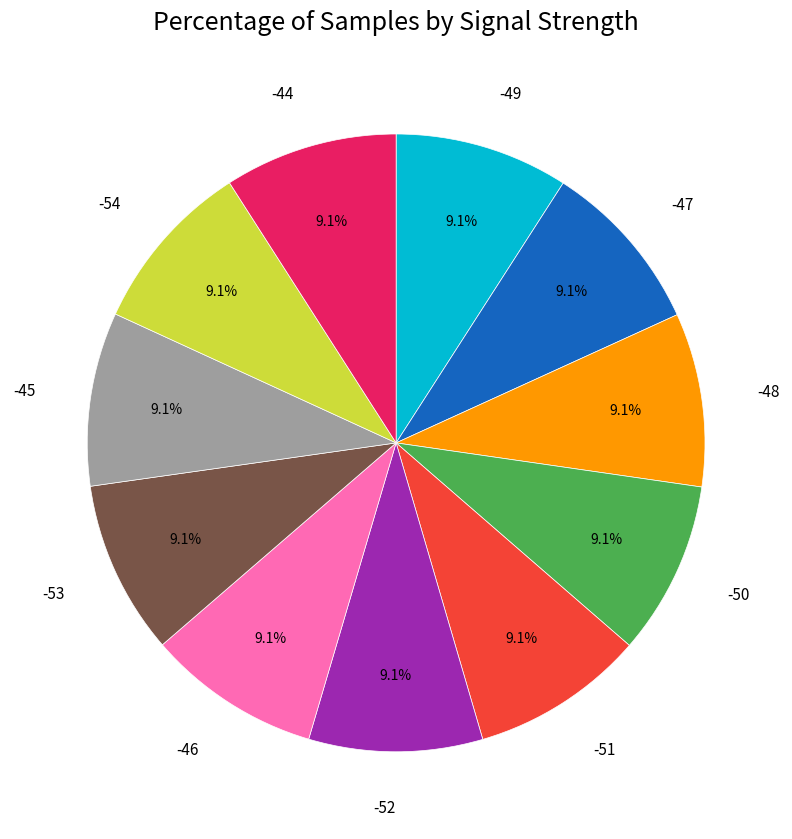

To the nearest percent, what is the combined percentage of -48 and -44?

18%